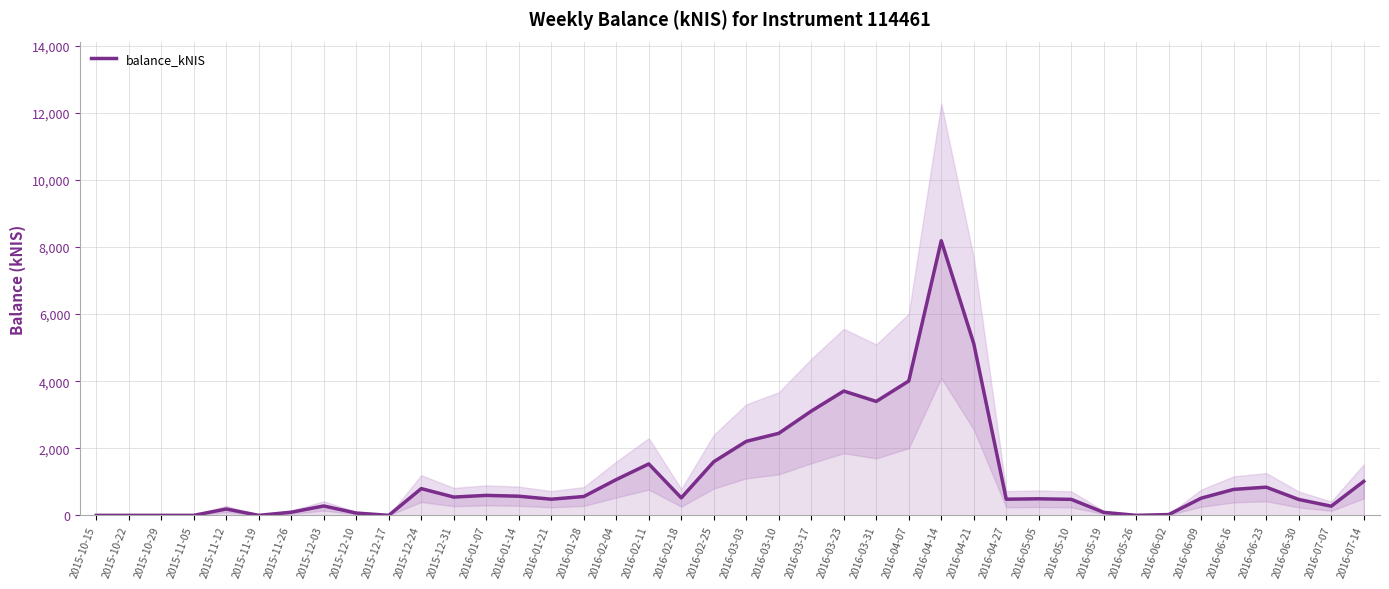

Count the number of data series in this chart.

1